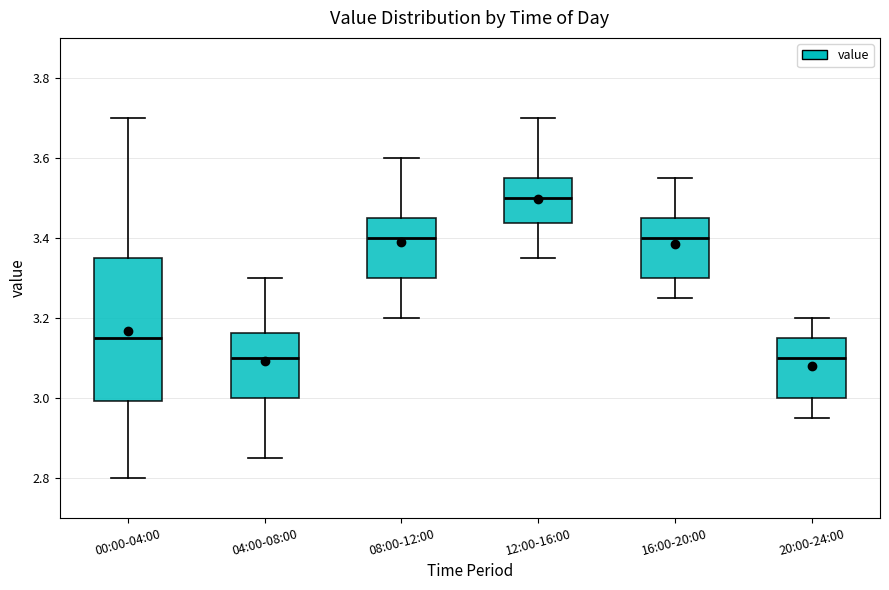

Which box's median line is the highest?

12:00-16:00